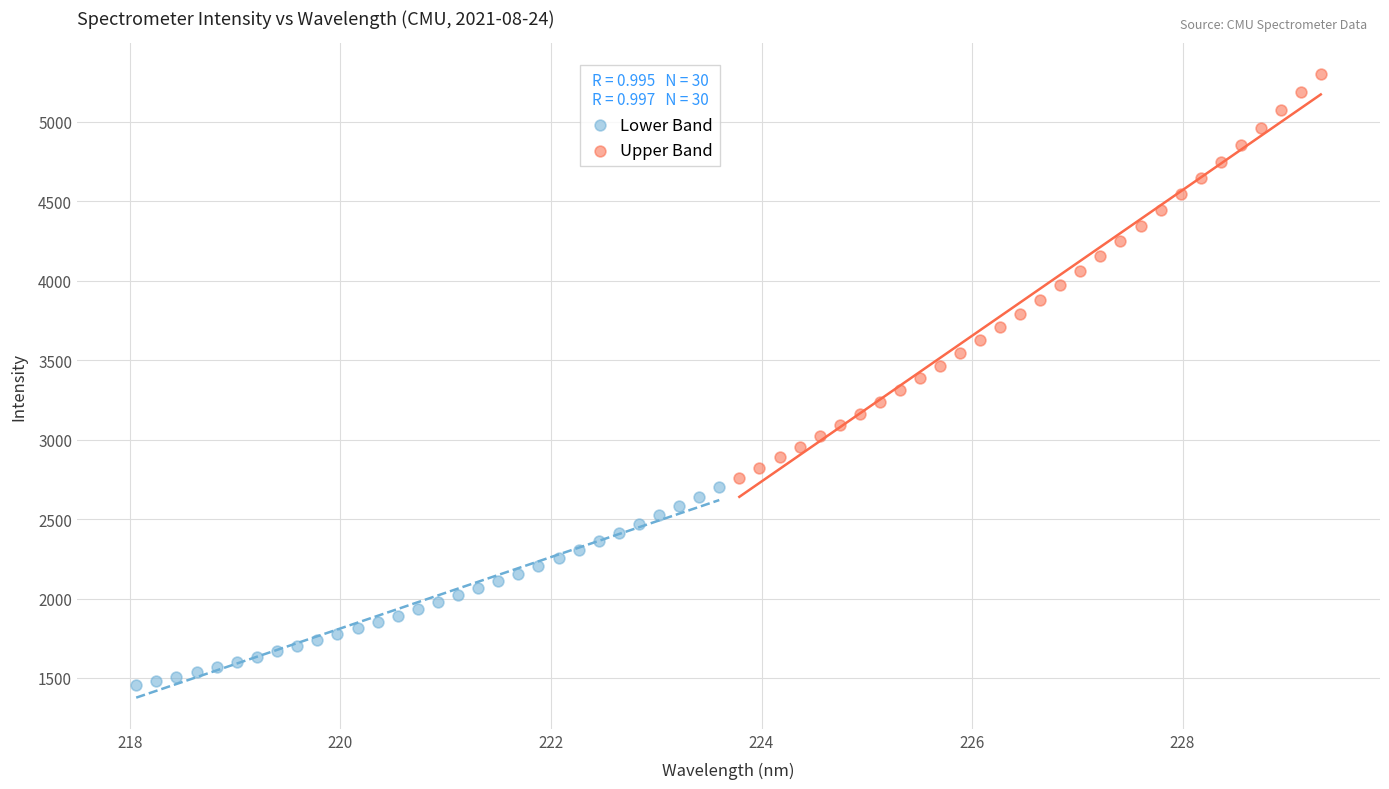

What are all the series names shown in the legend?

Lower Band, Upper Band